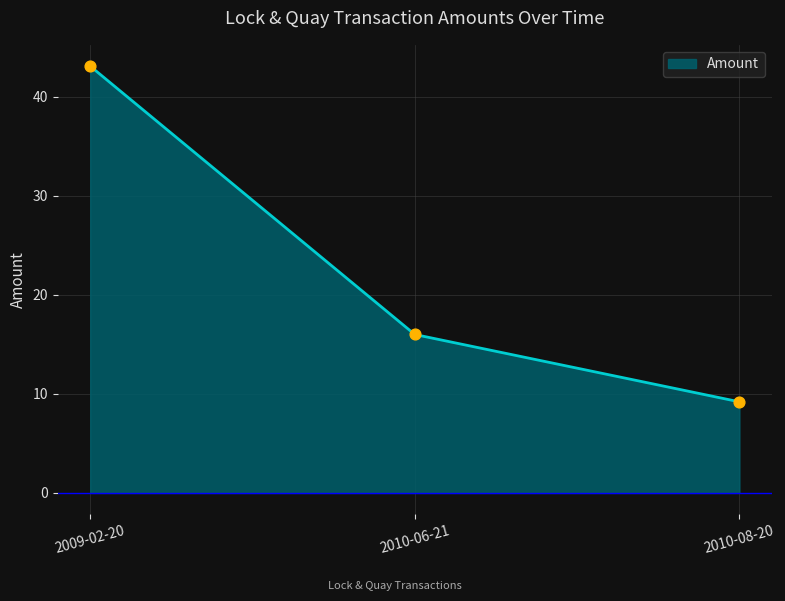

What is the change in value from 2009-02-20 to 2010-08-20?

-33.9